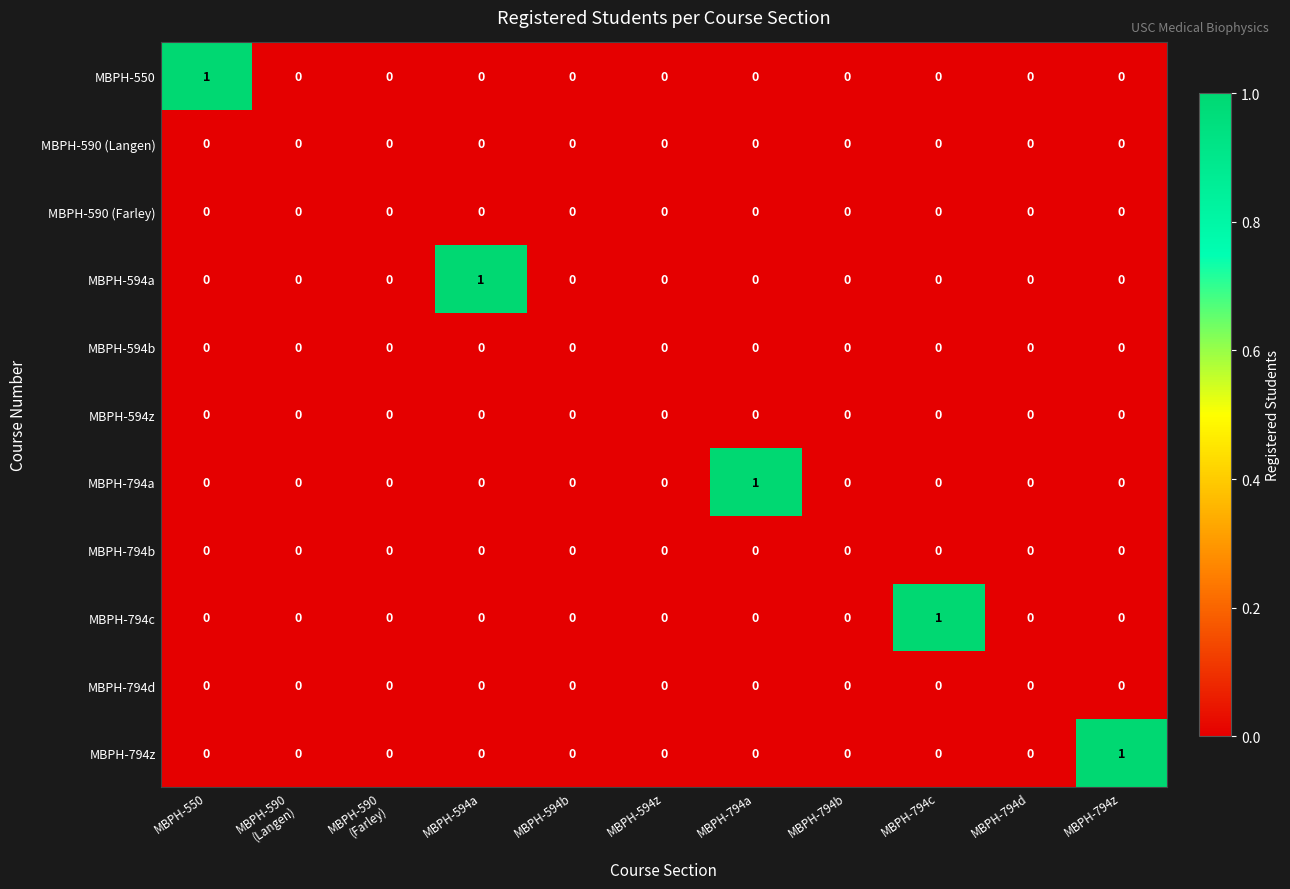

Count the number of categories in the chart.

11